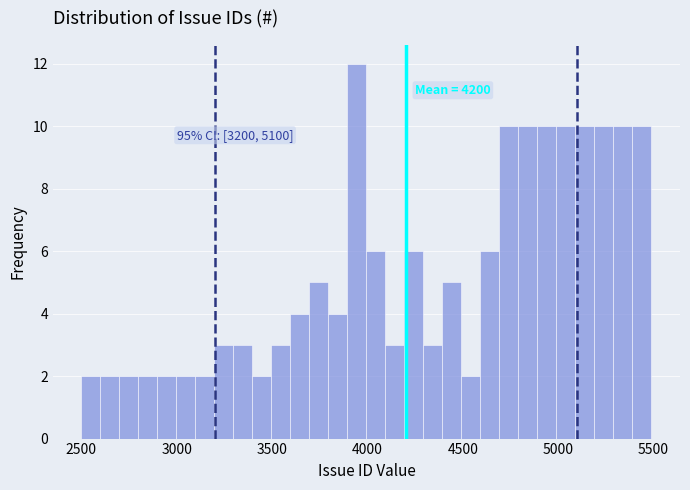

Read against the x-axis, roughly where is the centre of the tallest bar?

3950